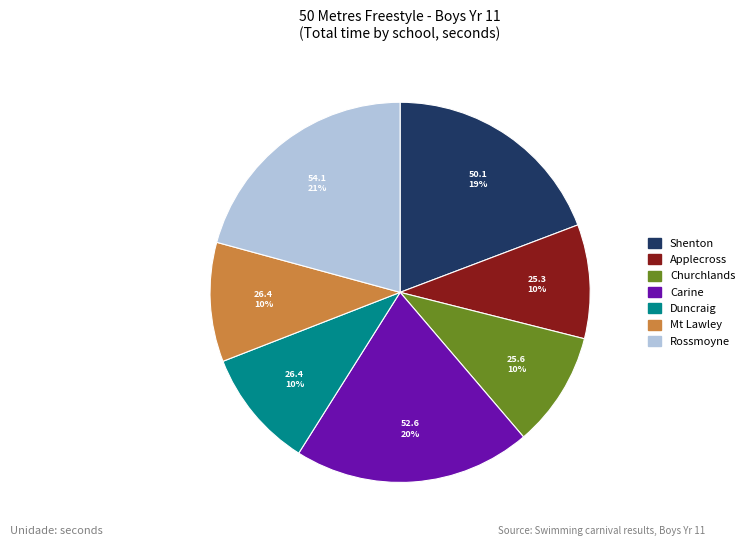

Is there any slice that represents more than half of the pie?

No